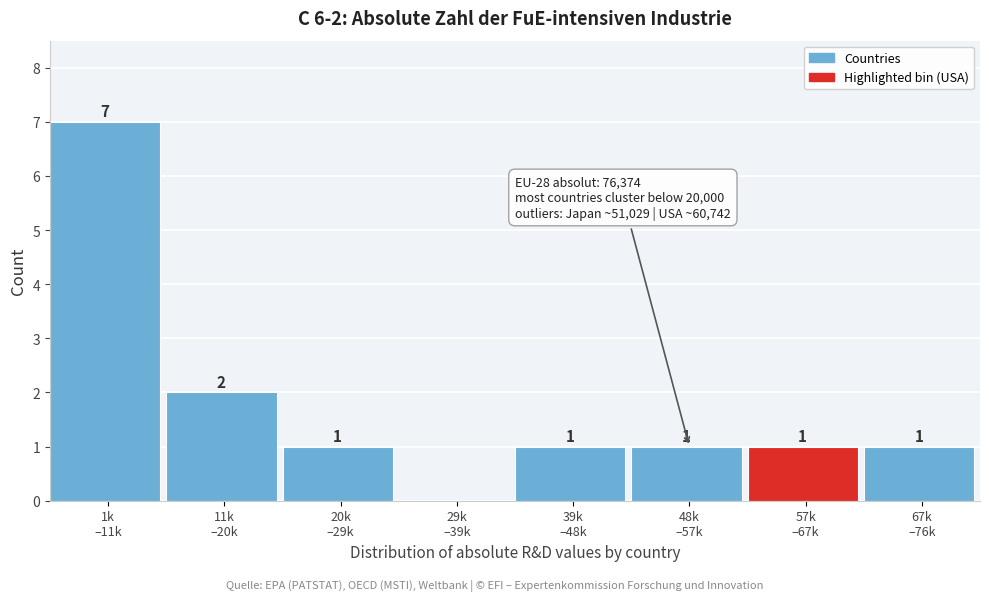

How many values are between 1 and 2?

6